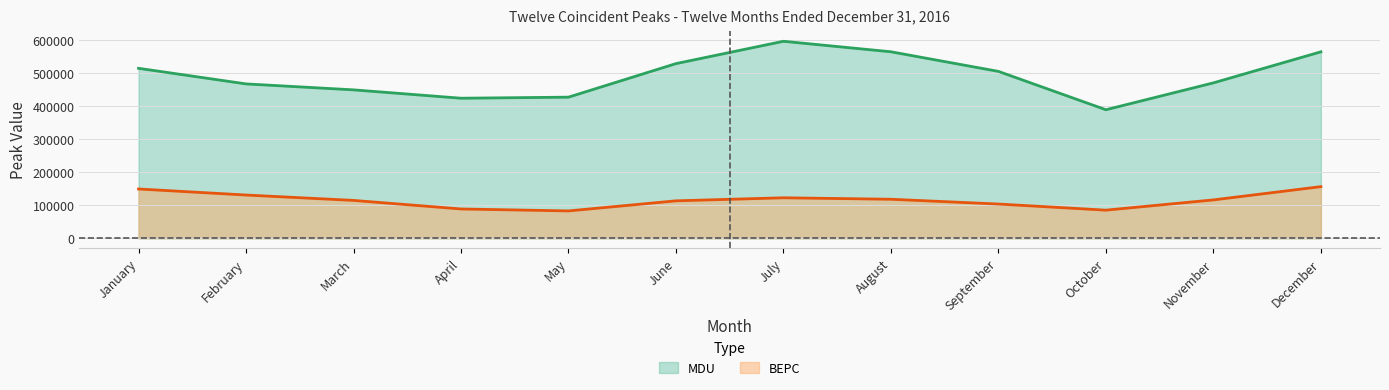

Reading right to left, what are all the values shown in this chart?

MDU: 564883	470813	389426	505609	564998	596813	529153	427544	424314	449664	467685	514949
BEPC: 156489	116307	85237	103778	118250	122718	113481	82926	88830	114764	131100	149385